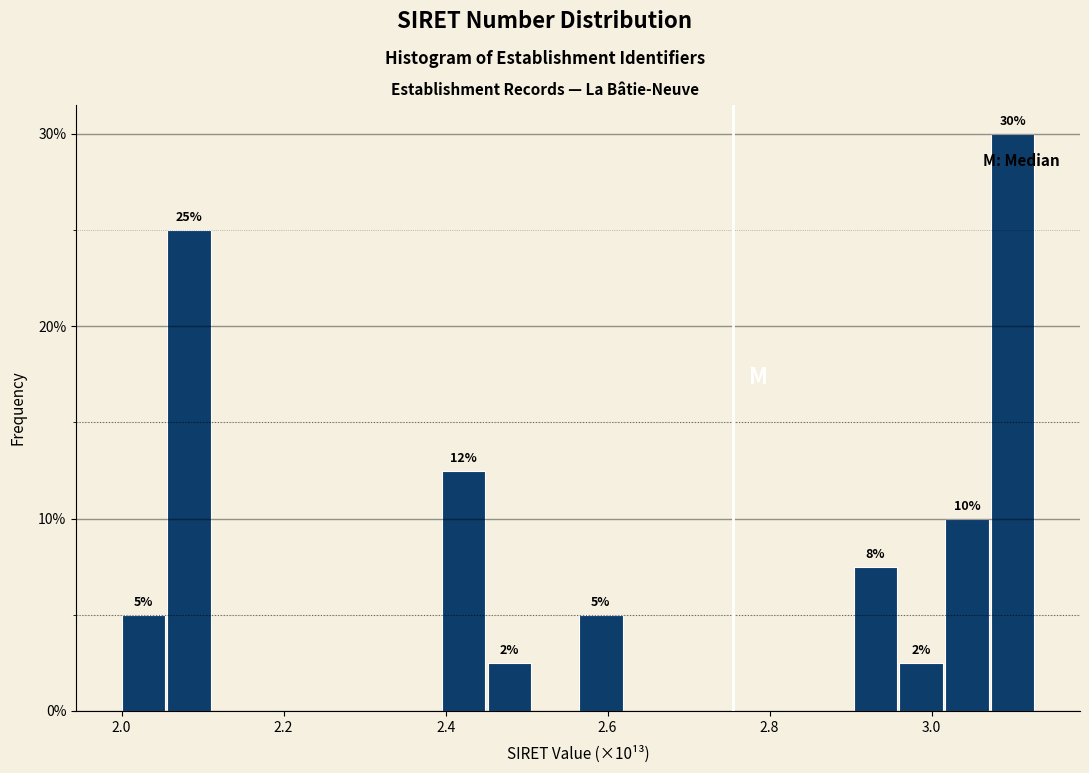

Around what value on the x-axis is the tallest bar? Give the approximate position of its centre, as read against the axis.

3.10